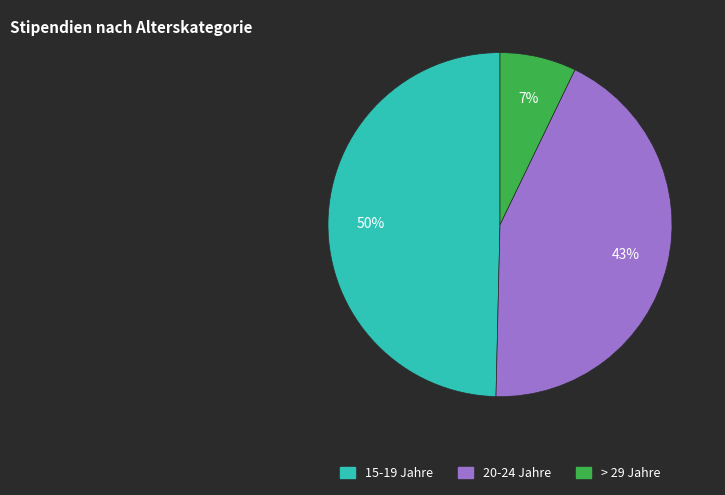

Does any single category account for the majority?

No